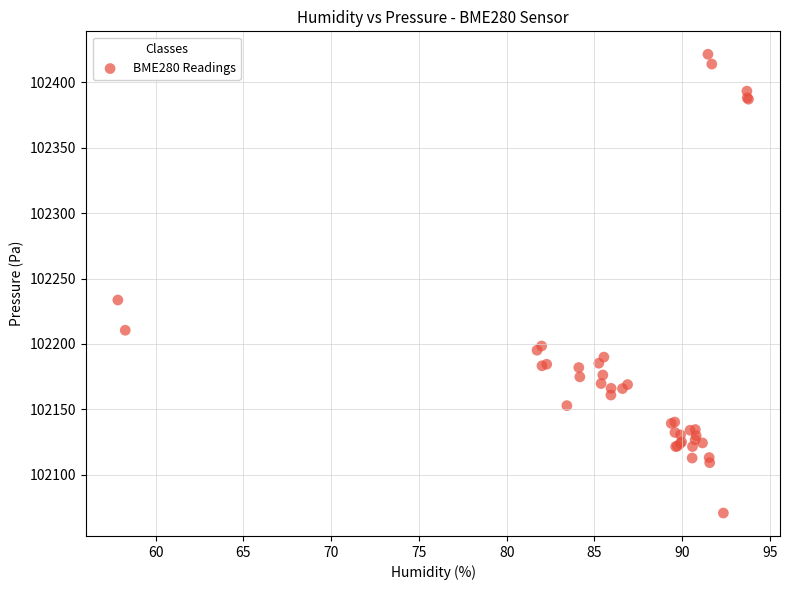

What Y value in the scatter plot is closest to 102246?

102233.6